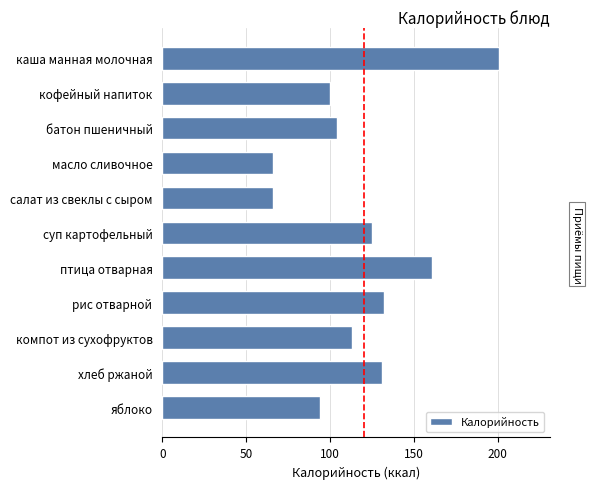

Reading top to bottom, transcribe all the data shown in this chart.

201	100	104	66	66	125	161	132	113	131	94